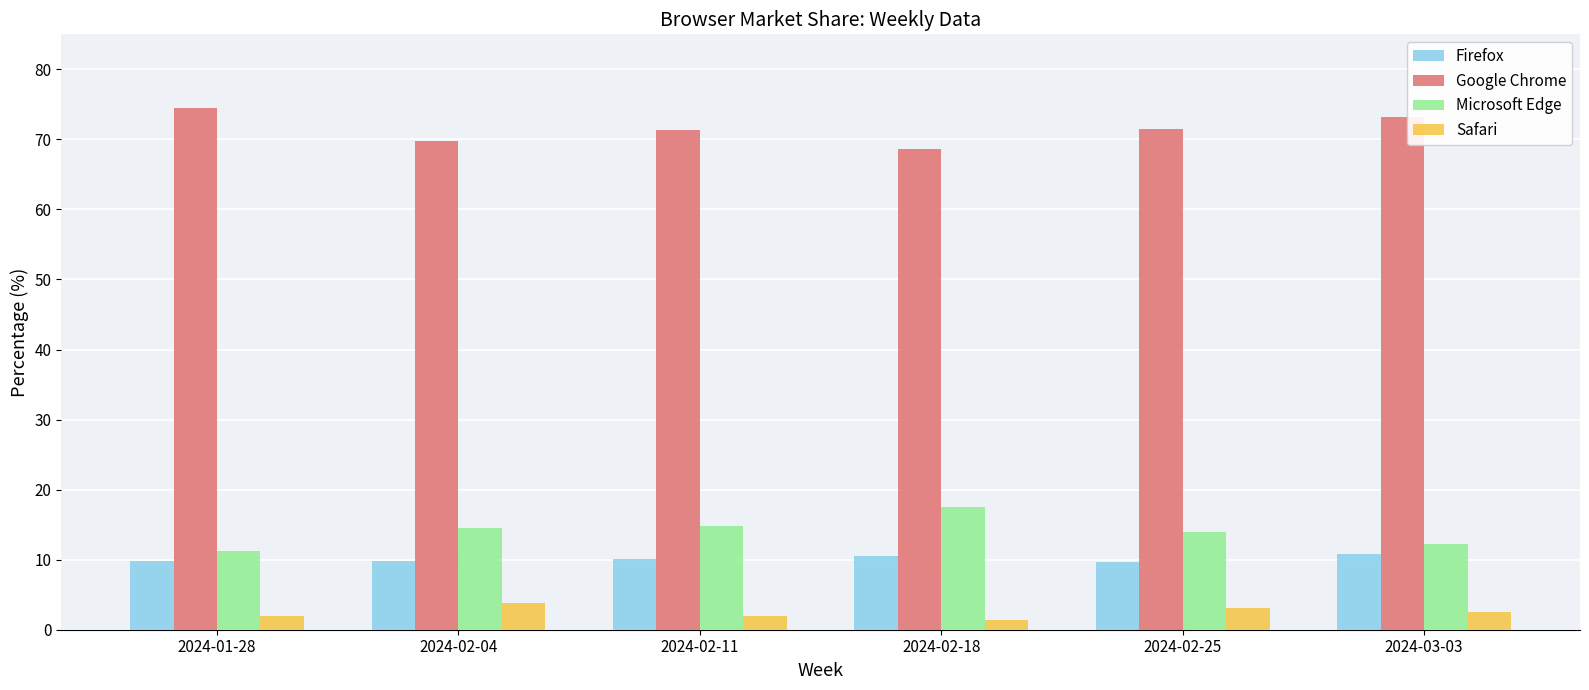

What position from the right is 2024-02-11?

4